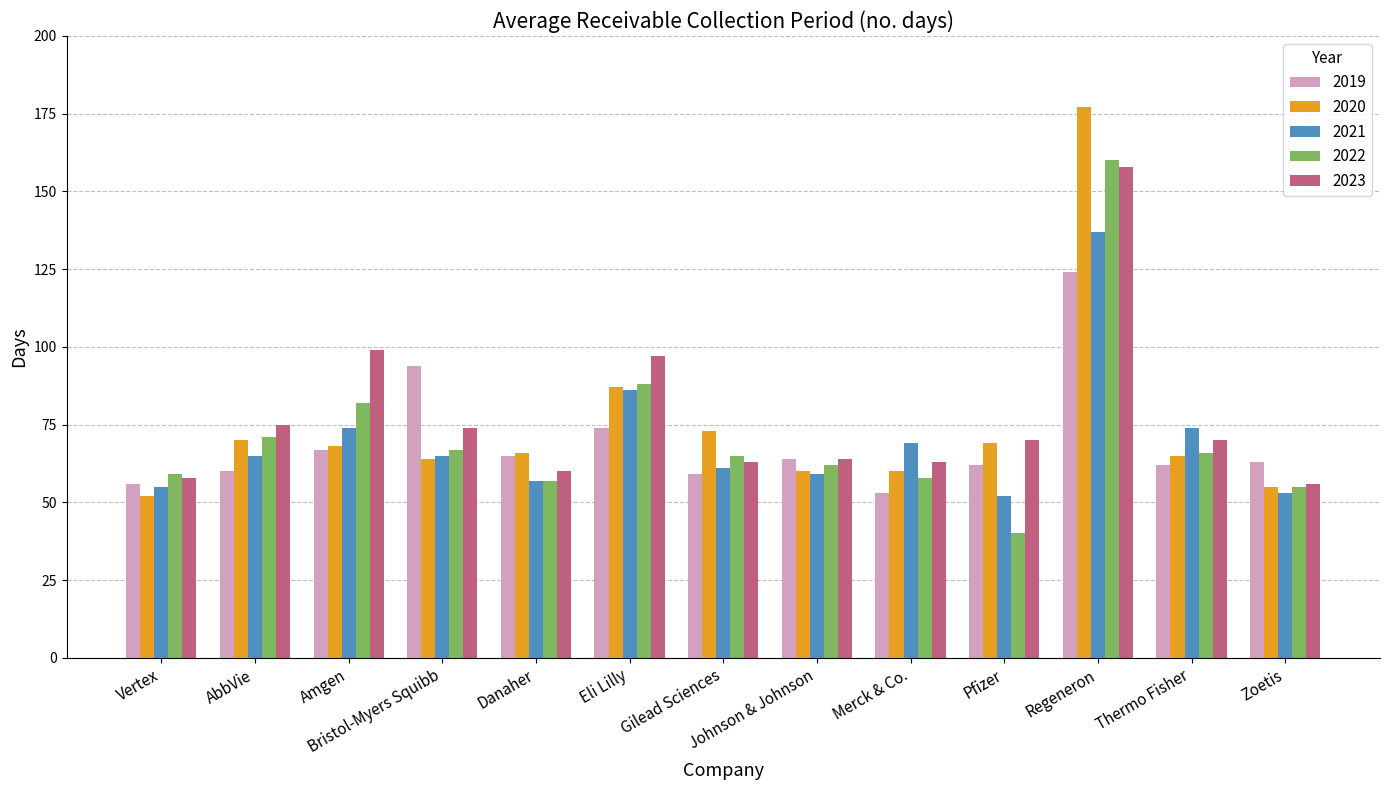

The 2021 series shows 57 at Danaher. True or false?

True